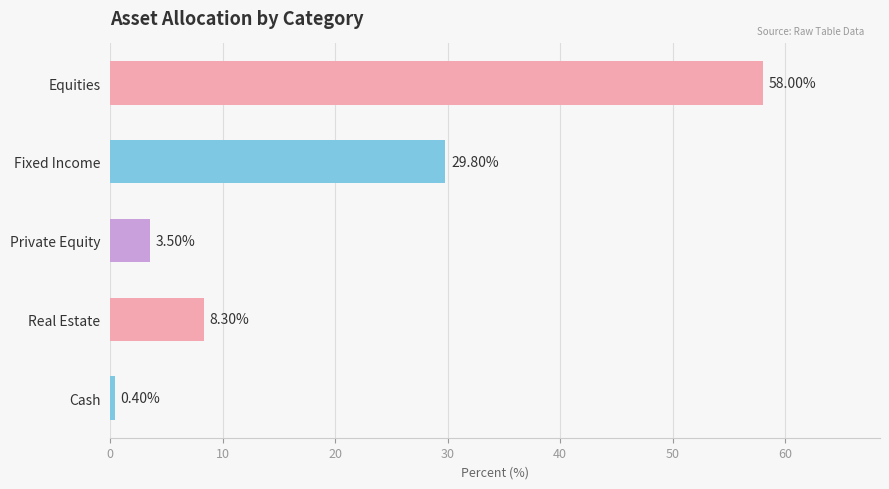

What is the smallest value displayed?

0.4